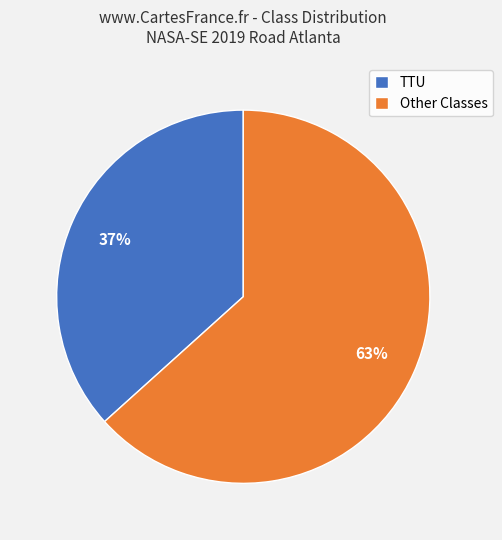

Rank the categories by value from lowest to highest.

TTU, Other Classes